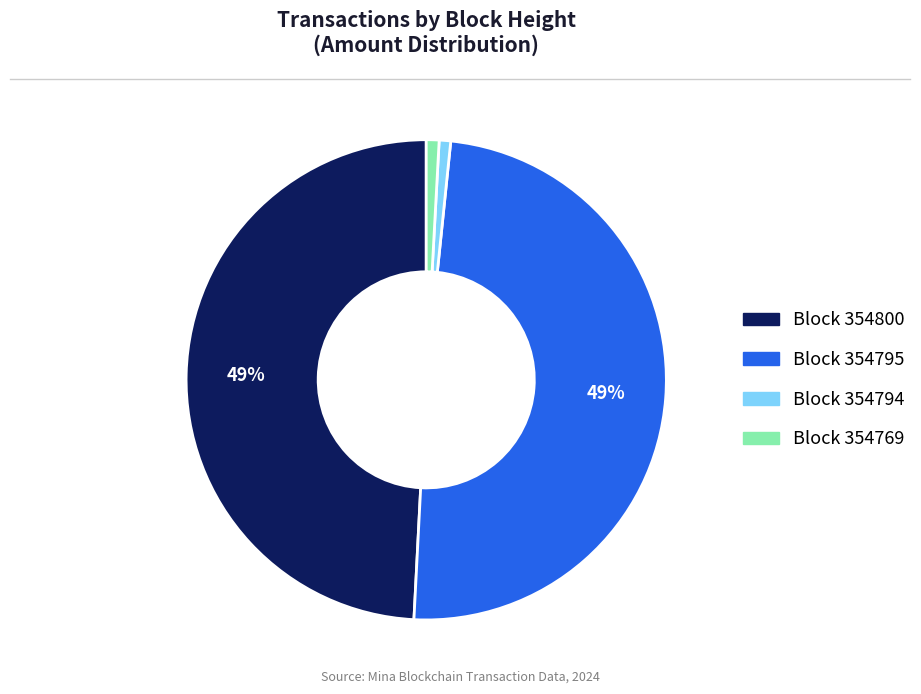

To the nearest percent, what is the average slice percentage?

25%